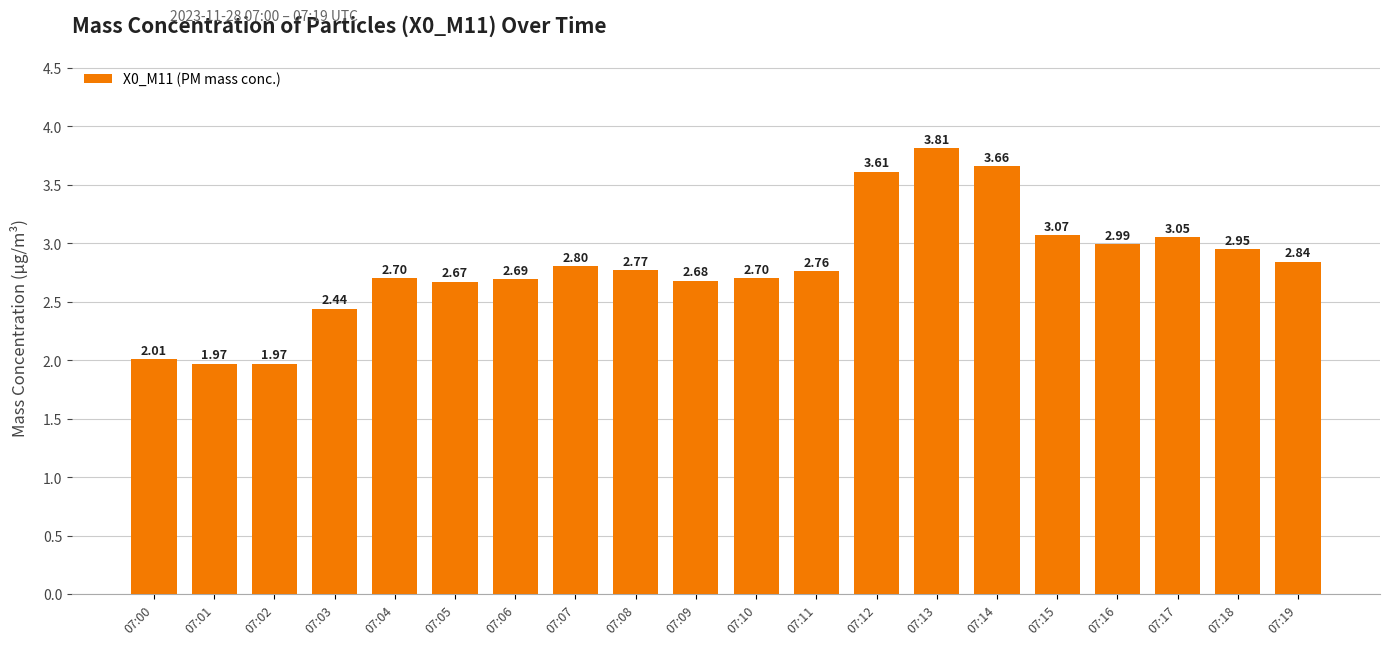

Count the number of values greater than 2.

18